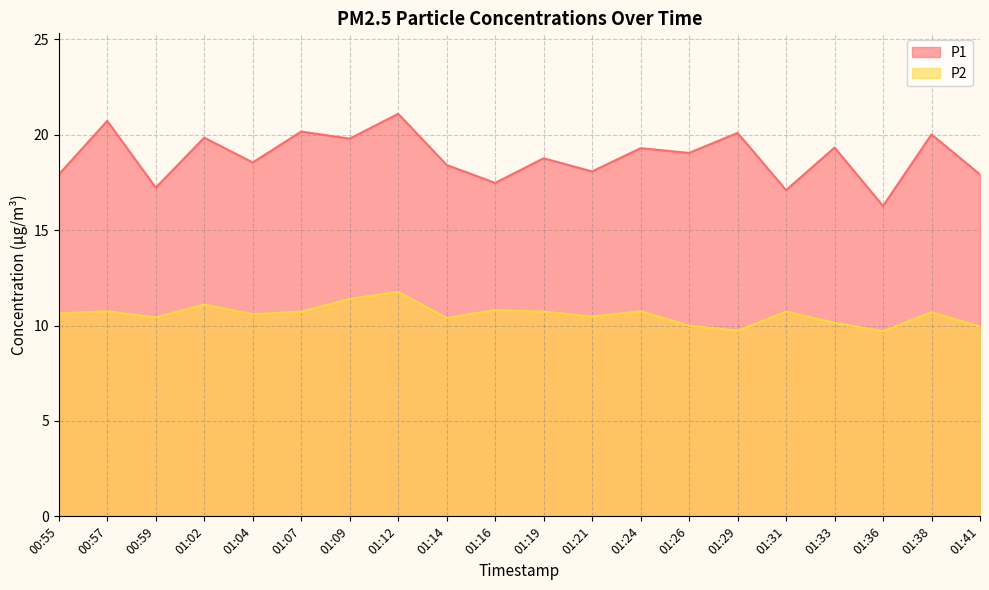

List the labels in order of P2 value, largest first.

01:12, 01:09, 01:02, 01:16, 00:57, 01:24, 01:07, 01:19, 01:31, 01:38, 00:55, 01:04, 01:21, 00:59, 01:14, 01:33, 01:26, 01:41, 01:29, 01:36